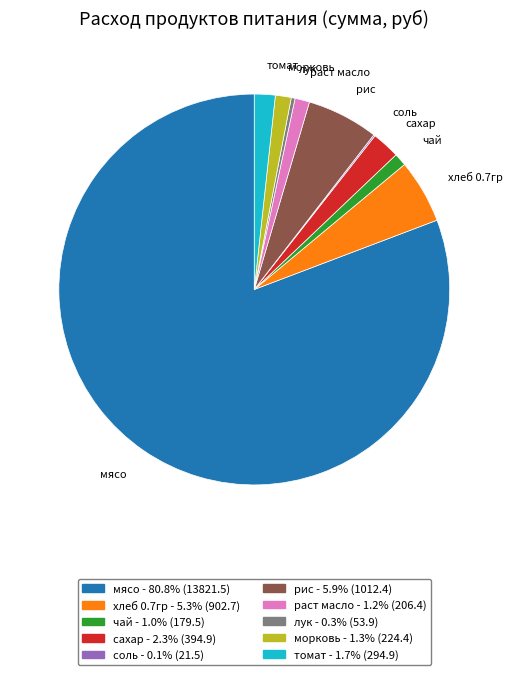

Approximately how many times larger is the value at рис compared to раст масло?

4.9